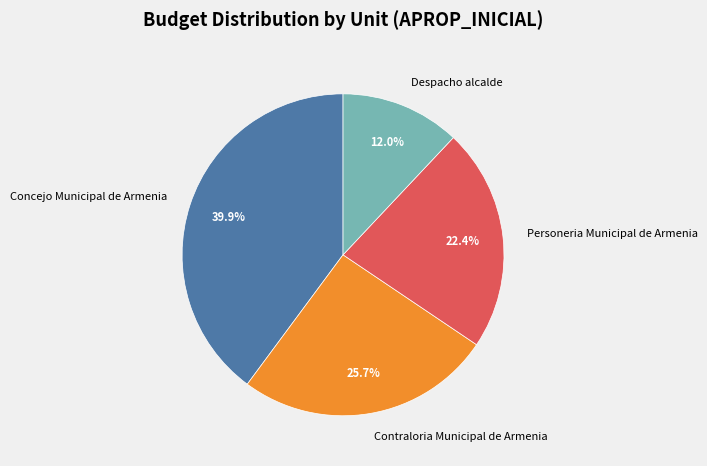

Approximately how many times larger is the value at Despacho alcalde compared to Personeria Municipal de Armenia?

0.5